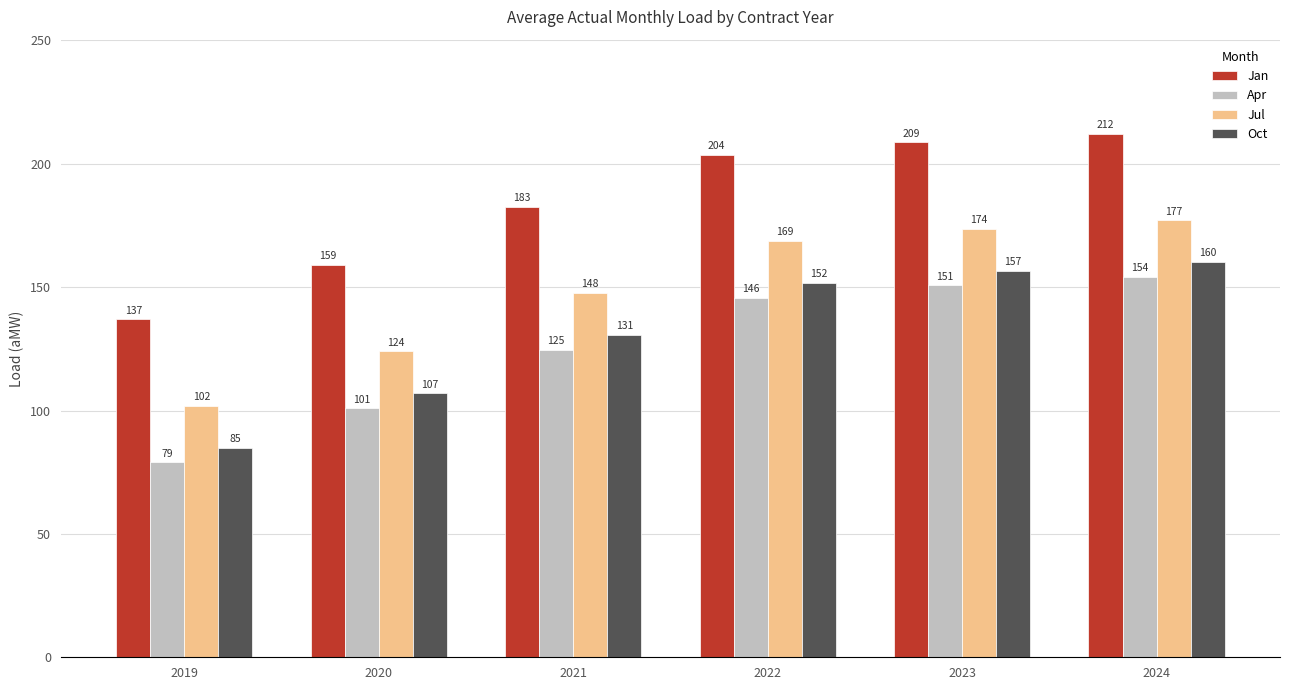

How many series are shown in this chart?

4